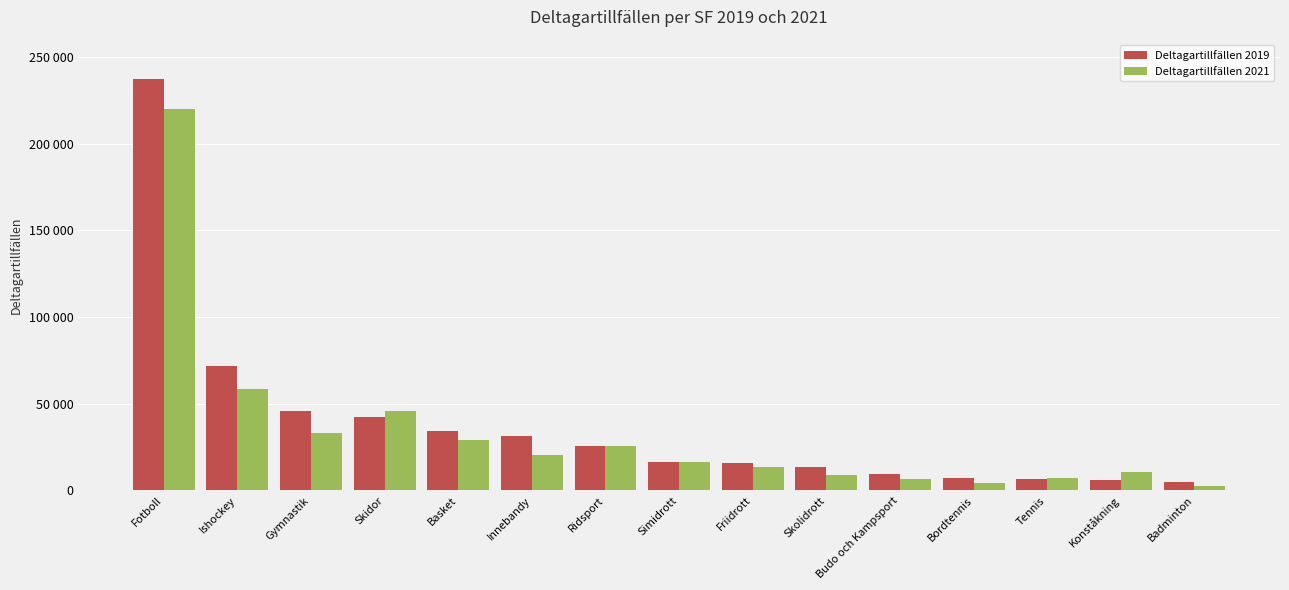

What are all the series names shown in the legend?

Deltagartillfällen 2019, Deltagartillfällen 2021